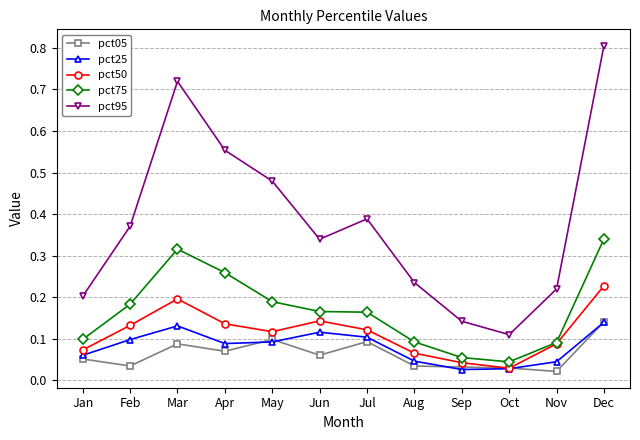

True or false: pct75 and pct25 cross at least once.

False